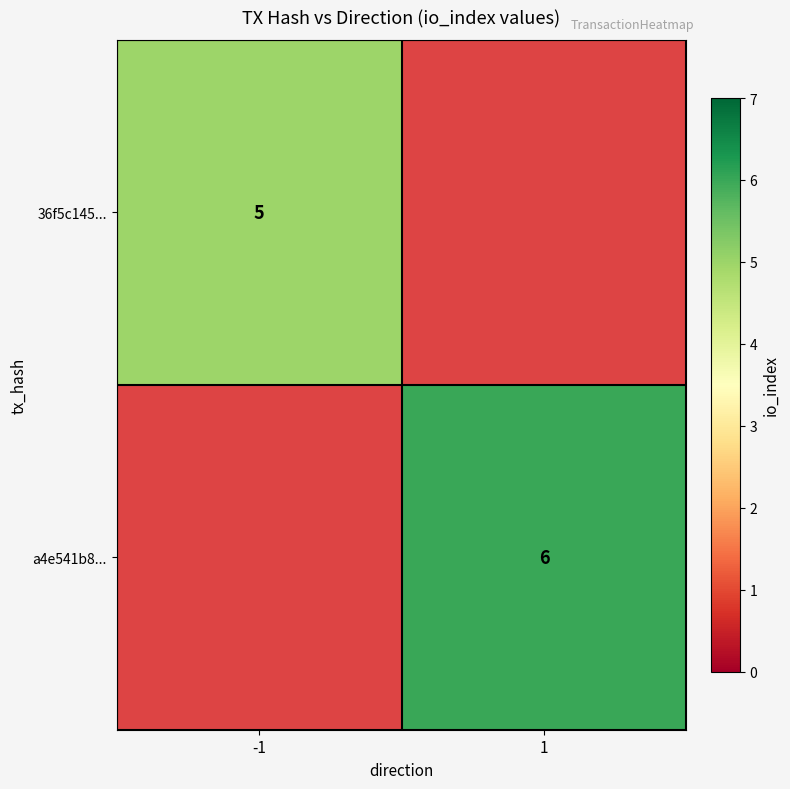

Between -1 and 1, which is larger?

1